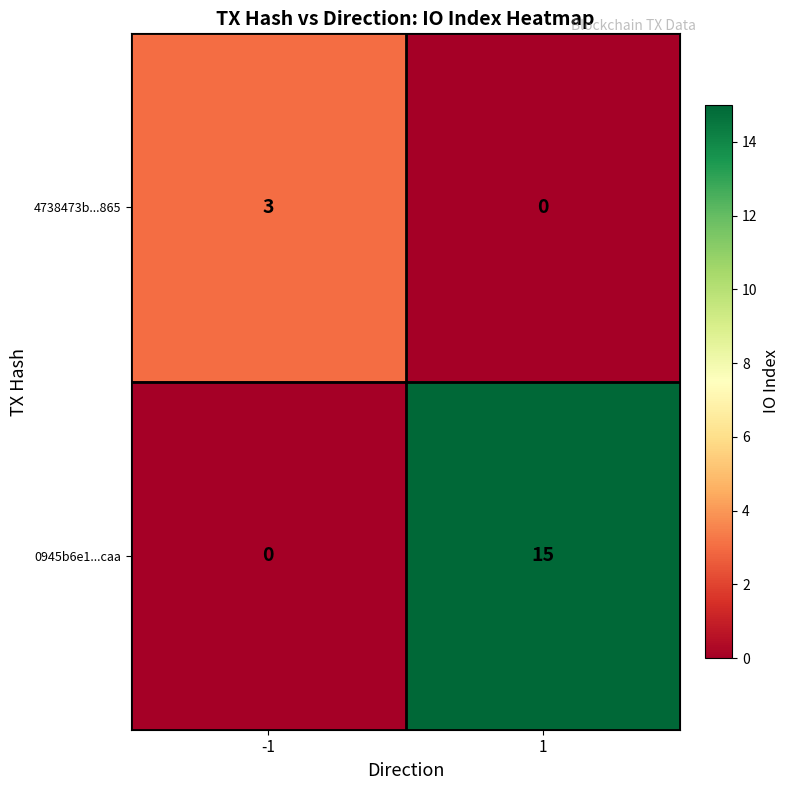

The value of 0945b6e1...caa at 1 is 15. True or false?

True